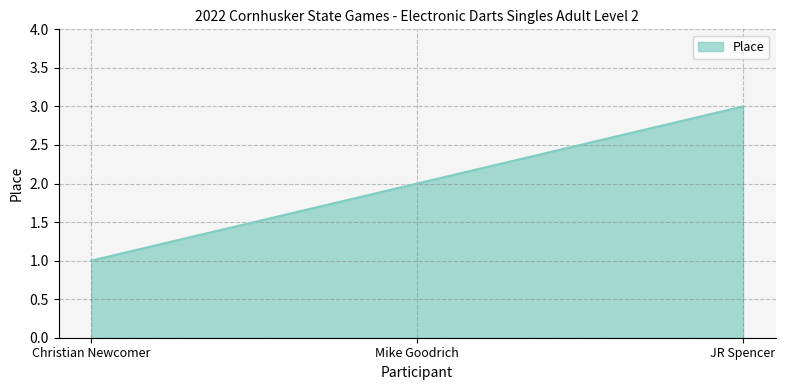

List the labels in order of value, largest first.

JR Spencer, Mike Goodrich, Christian Newcomer